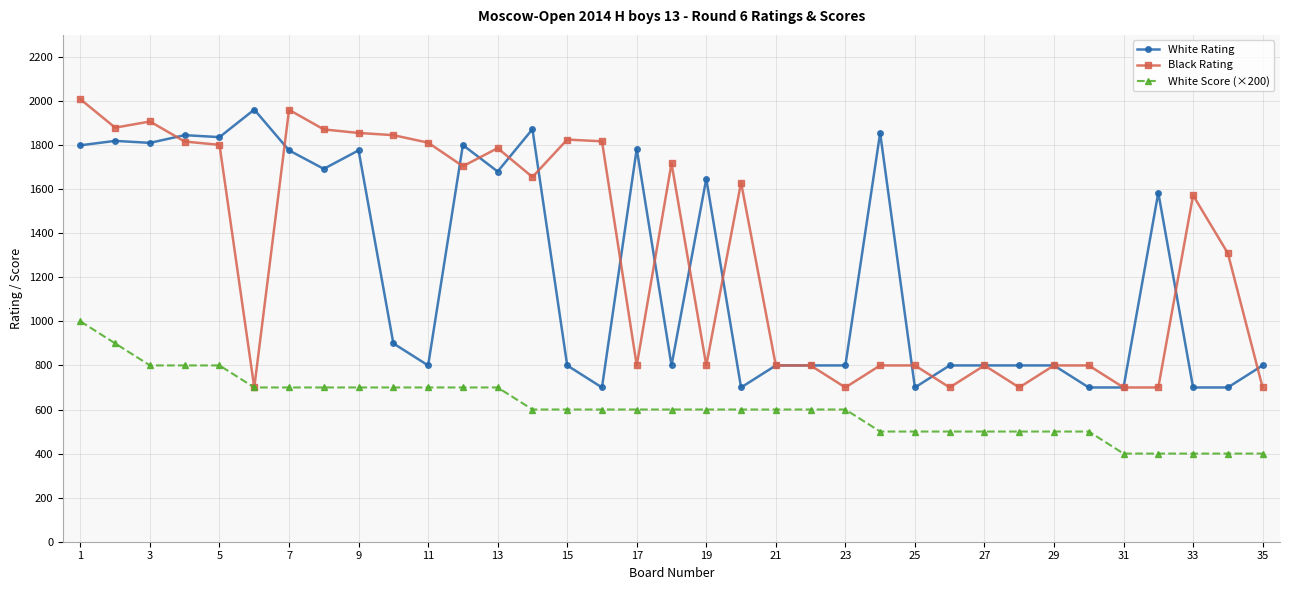

How many distinct data groups are displayed?

3